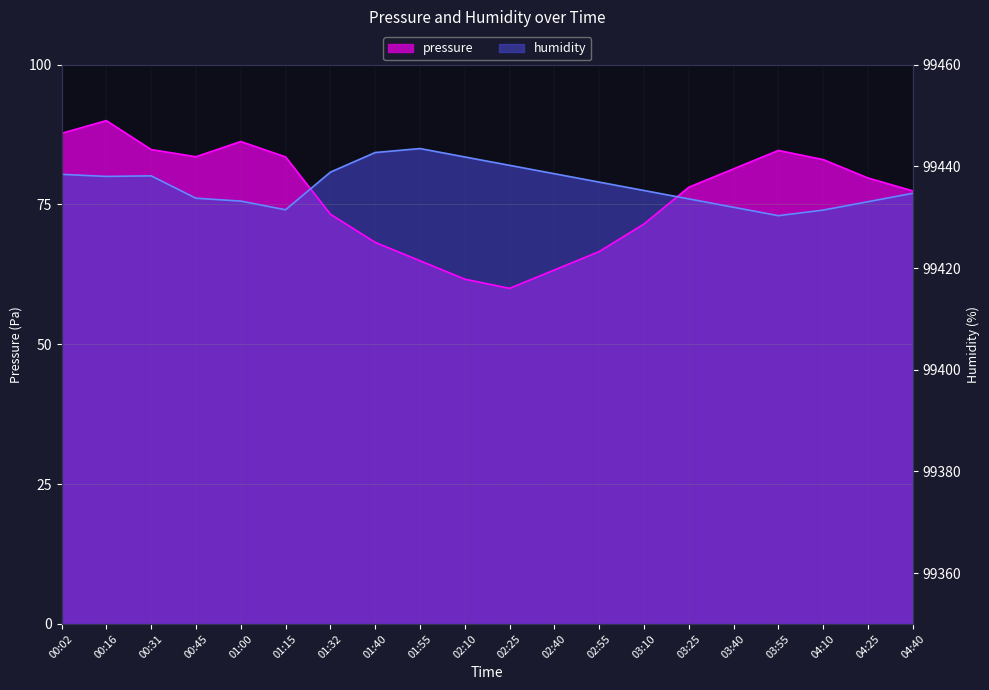

Which series changed the most between 00:16 and 01:32?

pressure